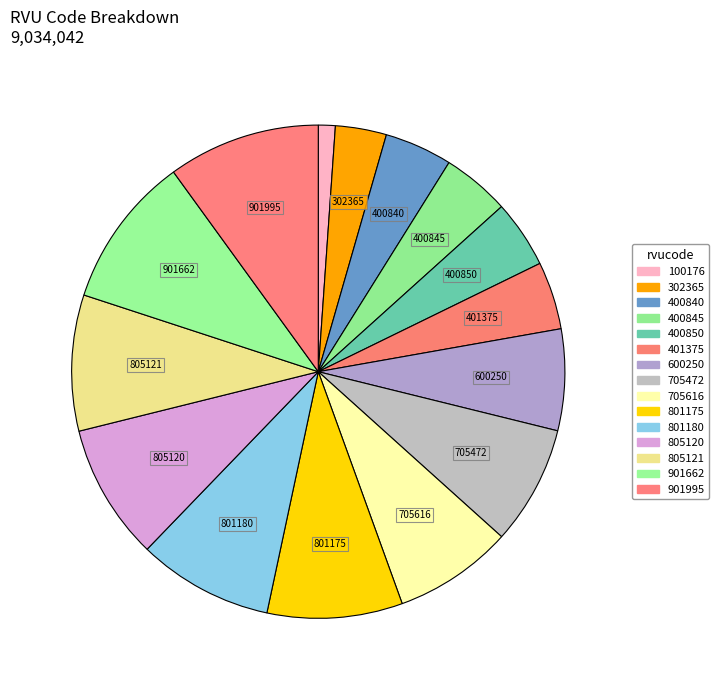

How many slices are in this pie chart?

15